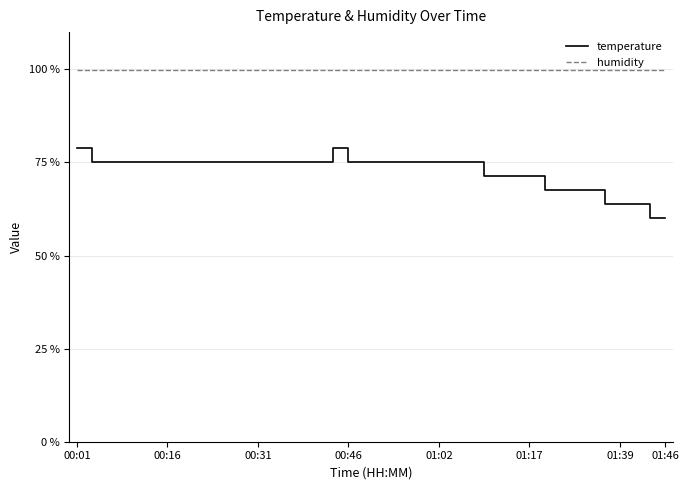

Rank the series by their maximum value, from lowest to highest.

temperature, humidity